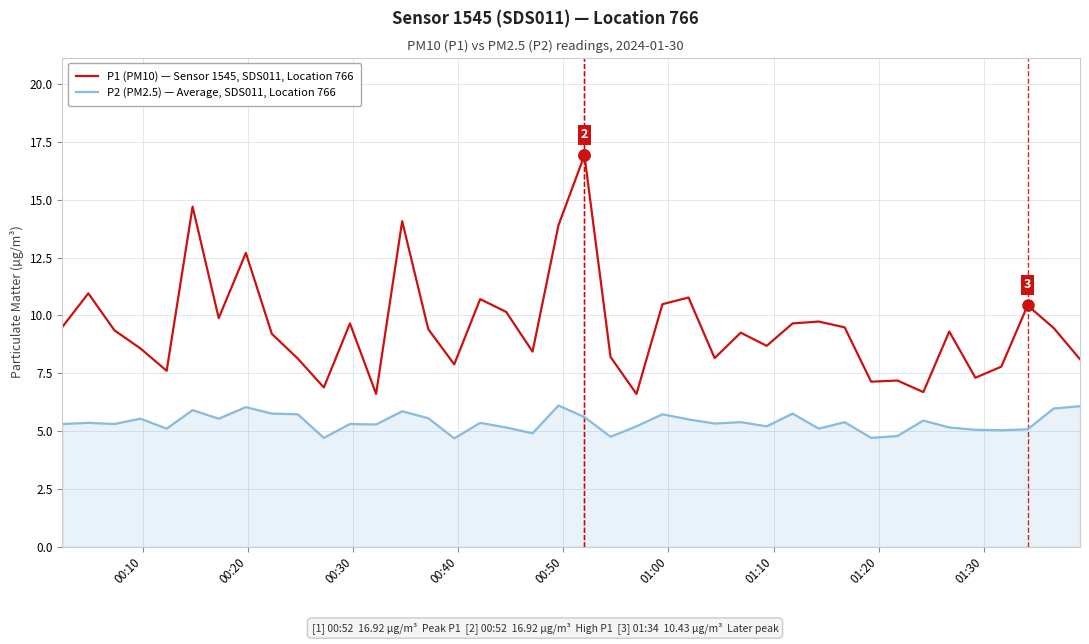

What is the minimum value shown in the chart?

4.7